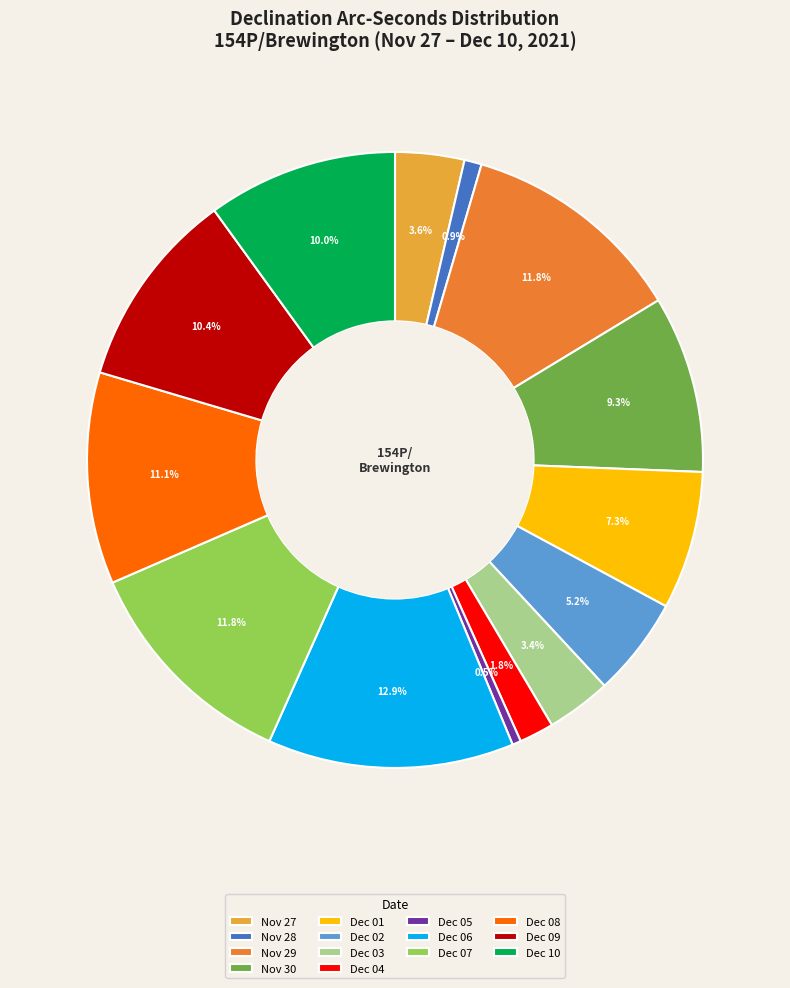

Is there a majority slice in this chart?

No